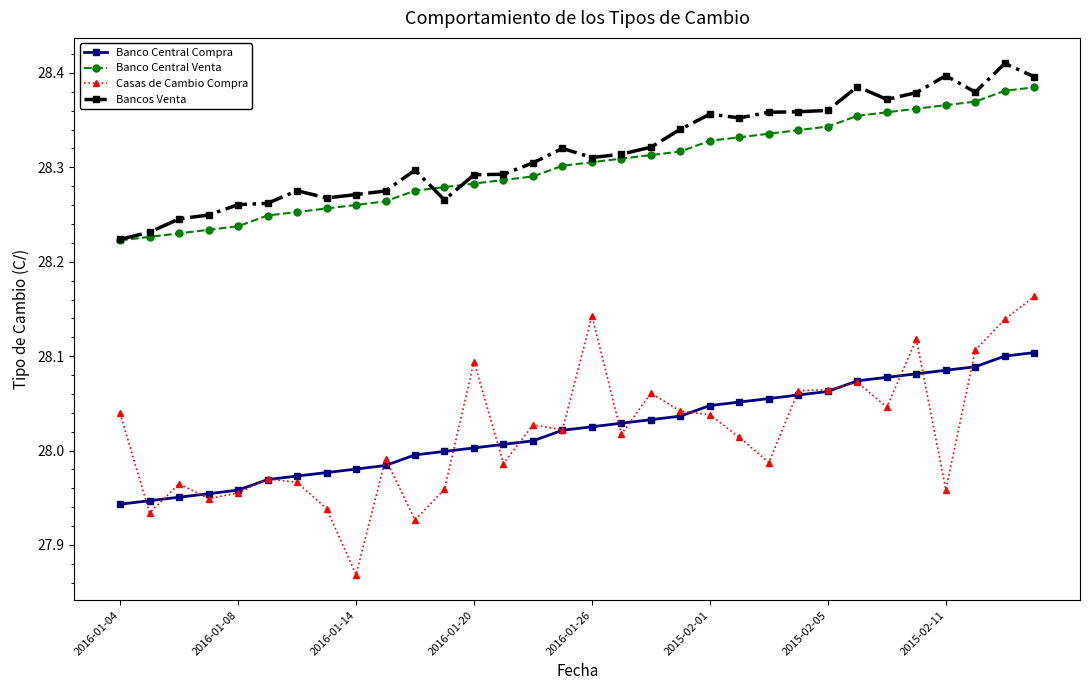

True or false: Banco Central Venta and Casas de Cambio Compra intersect in this chart.

False